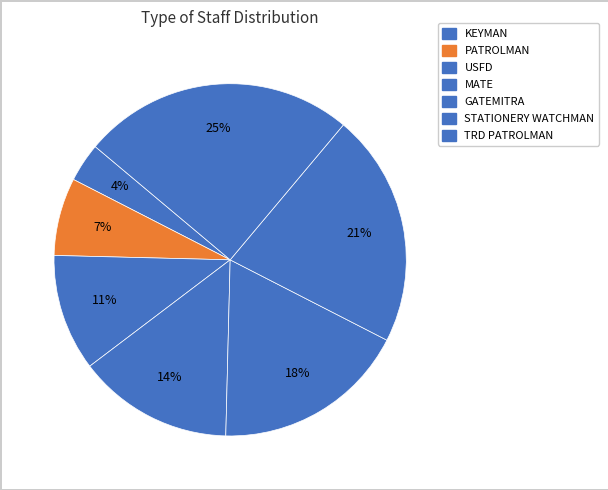

Does GATEMITRA represent more than half of the total?

No